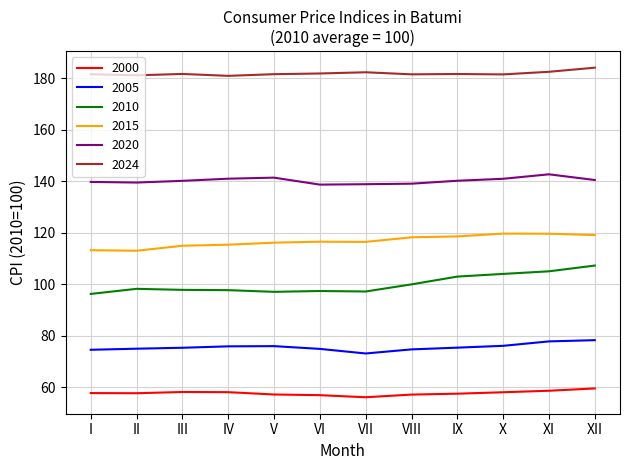

The value of 2020 at VII is 86.6. True or false?

False